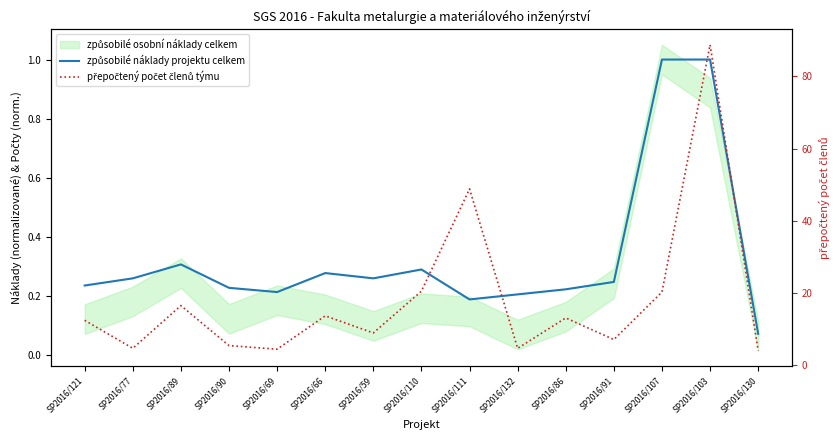

What is the difference between the maximum and minimum values in the přepočtený počet členů týmu series?

84.8